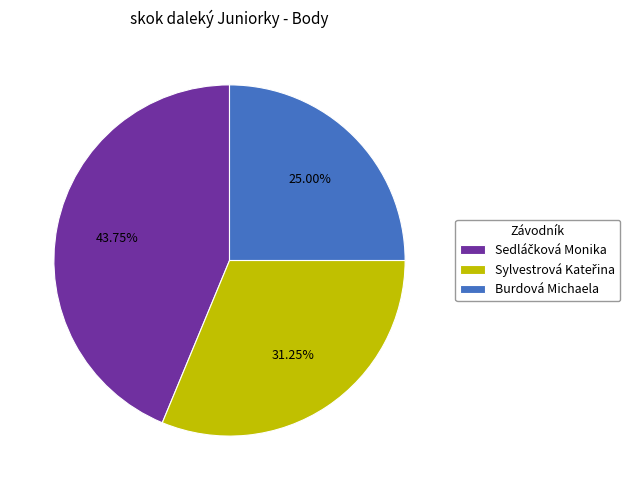

Does any single category account for the majority?

No